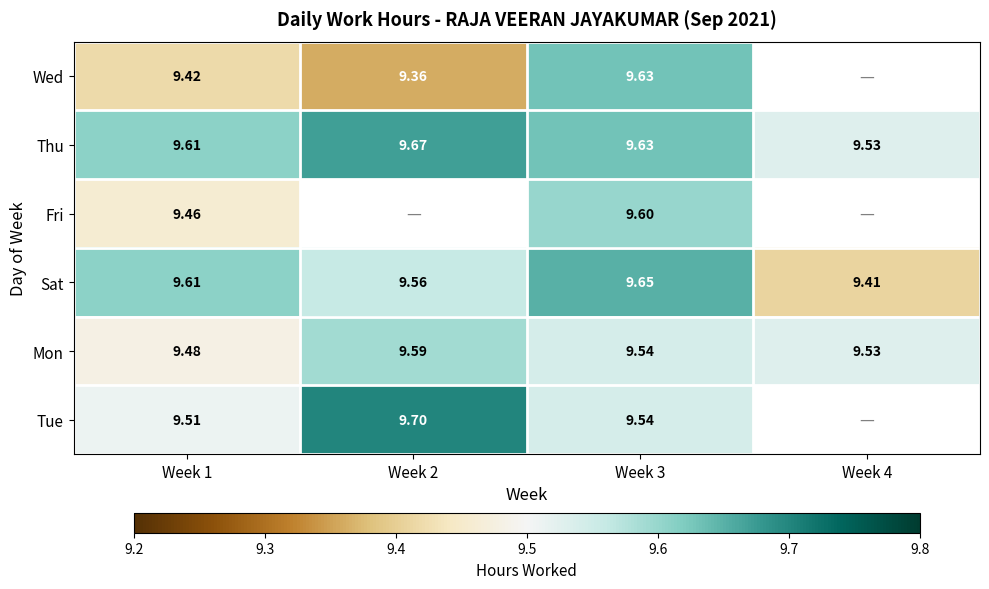

Is the value of Thu at Week 4 greater than the value of Fri at Week 3?

No